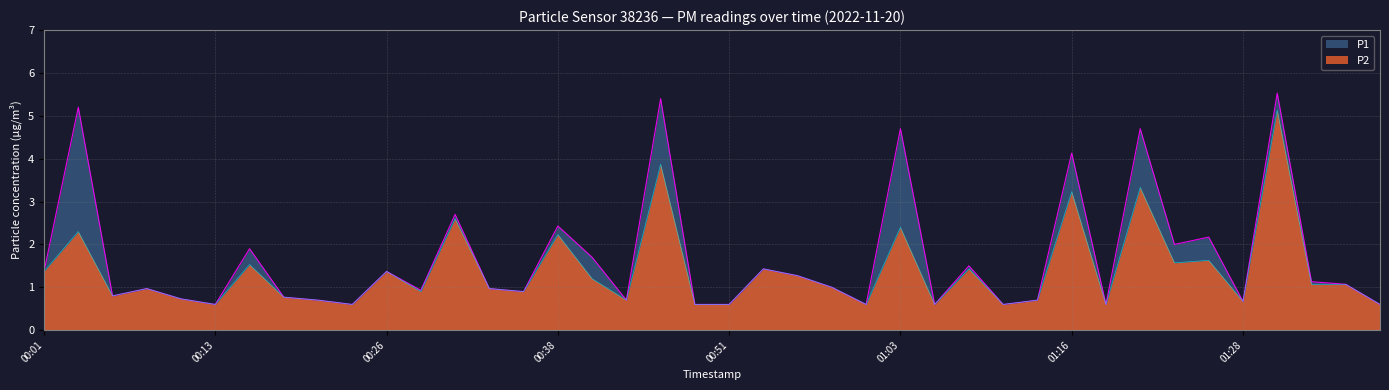

Reading right to left, extract all data points from this chart.

P1: 0.6	1.1	1.1	5.5	0.7	2.2	2.0	4.7	0.6	4.1	0.7	0.6	1.5	0.6	4.7	0.6	1.0	1.3	1.4	0.6	0.6	5.4	0.7	1.7	2.4	0.9	1.0	2.7	0.9	1.4	0.6	0.7	0.8	1.9	0.6	0.7	1.0	0.8	5.2	1.4
P2: 0.6	1.1	1.1	5.1	0.7	1.6	1.6	3.3	0.6	3.2	0.7	0.6	1.4	0.6	2.4	0.6	1.0	1.3	1.4	0.6	0.6	3.9	0.7	1.2	2.2	0.9	1.0	2.6	0.9	1.4	0.6	0.7	0.8	1.5	0.6	0.7	1.0	0.8	2.3	1.4